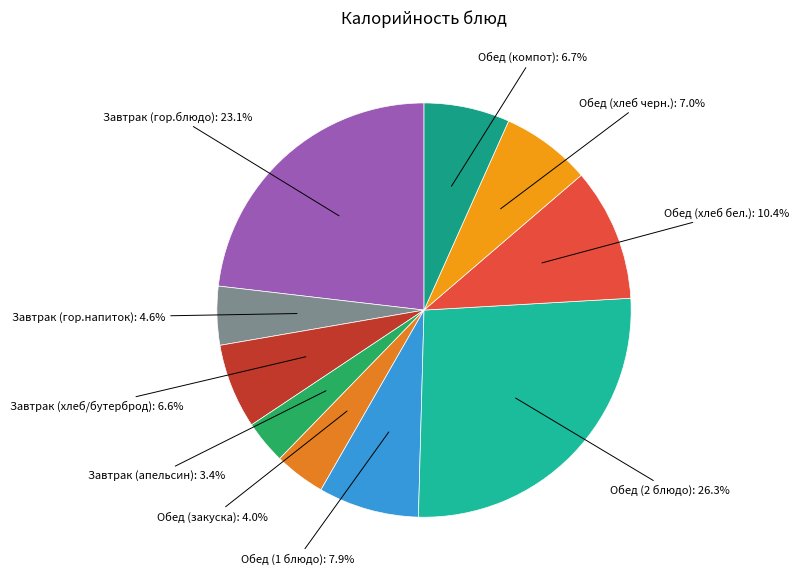

How many slices are in this pie chart?

10